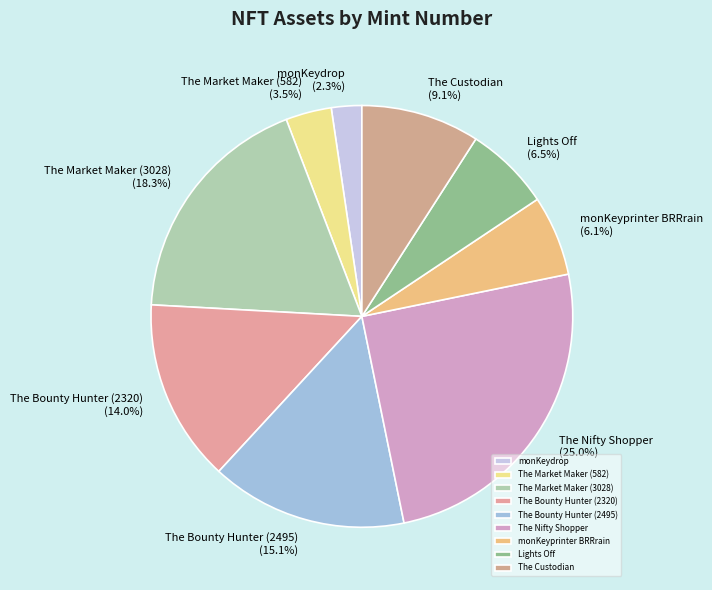

What percentage is the The Bounty Hunter (2320) slice, to the nearest percent?

14%